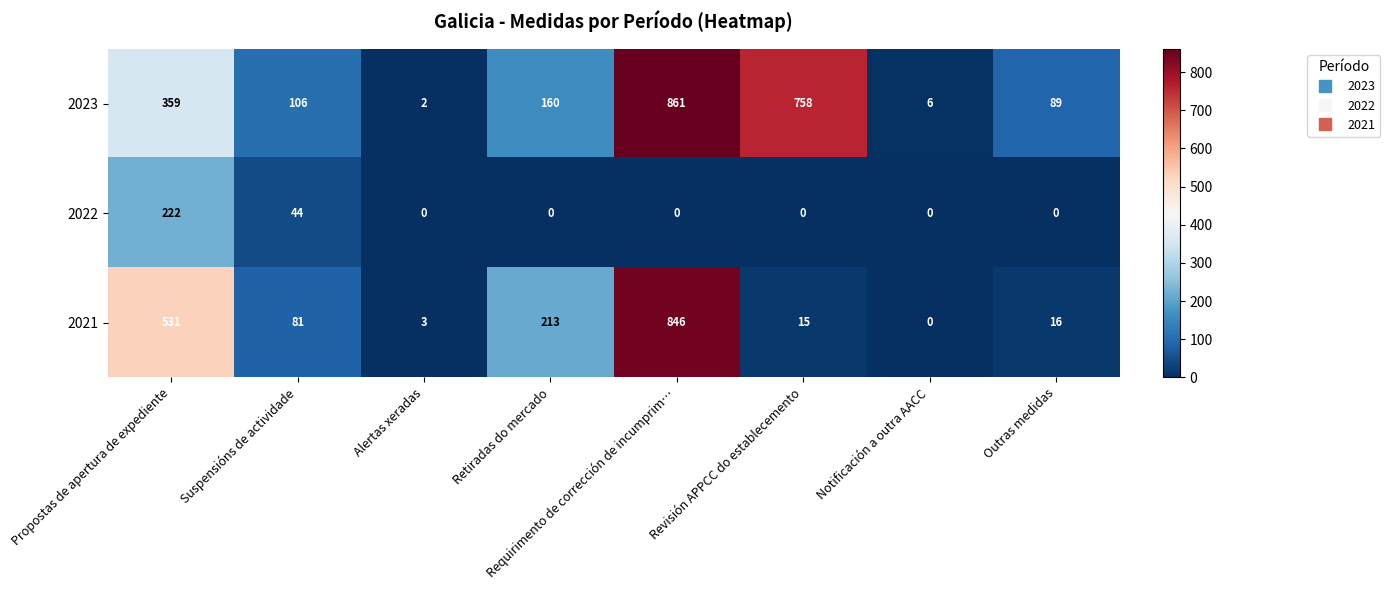

At Outras medidas, list the series in order from largest to smallest.

2023, 2021, 2022